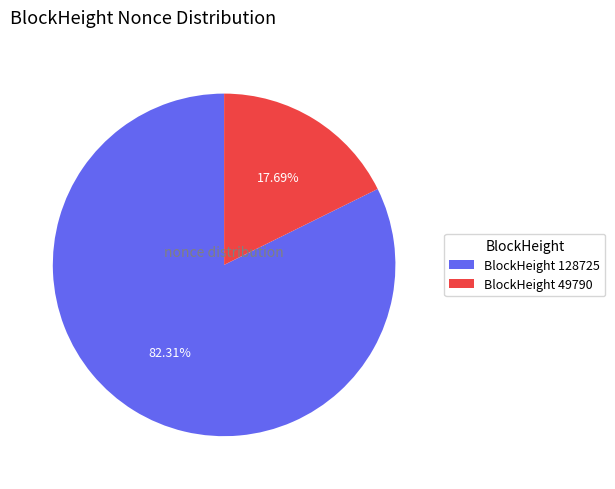

Is the sum of BlockHeight 49790 and BlockHeight 128725 greater than half?

Yes